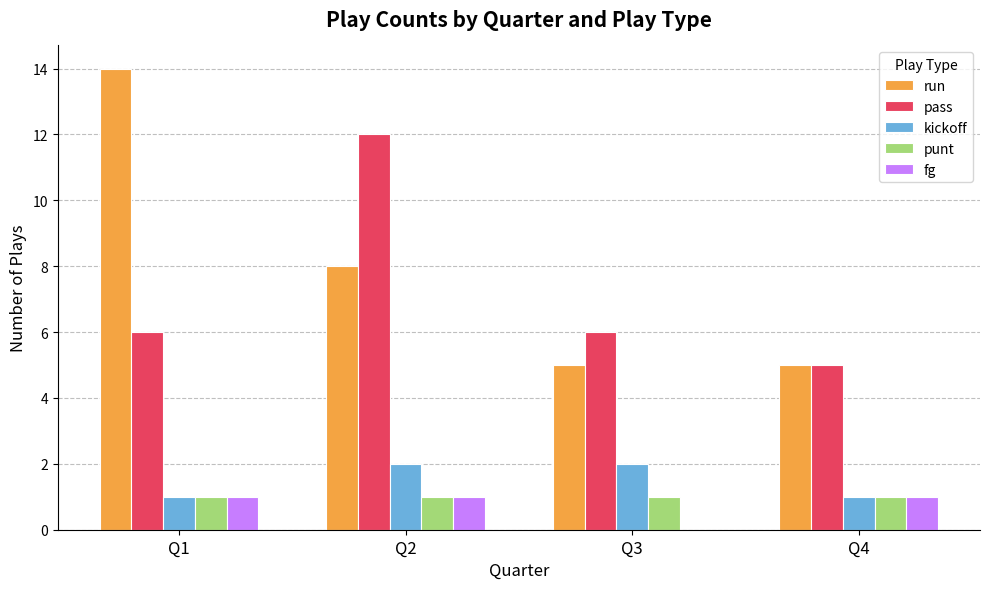

Is it true that punt equals 0 at Q2?

False